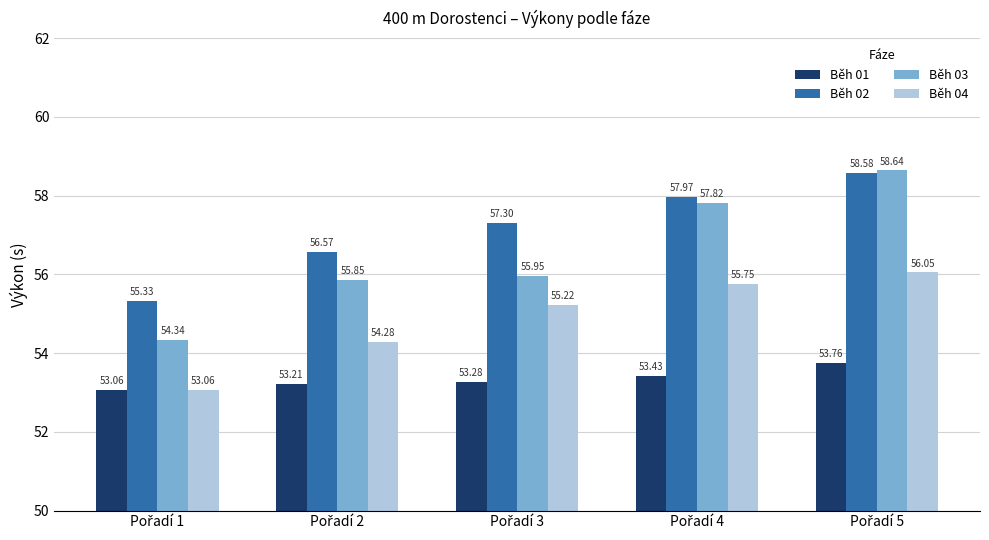

What are all the series names shown in the legend?

Běh 01, Běh 02, Běh 03, Běh 04